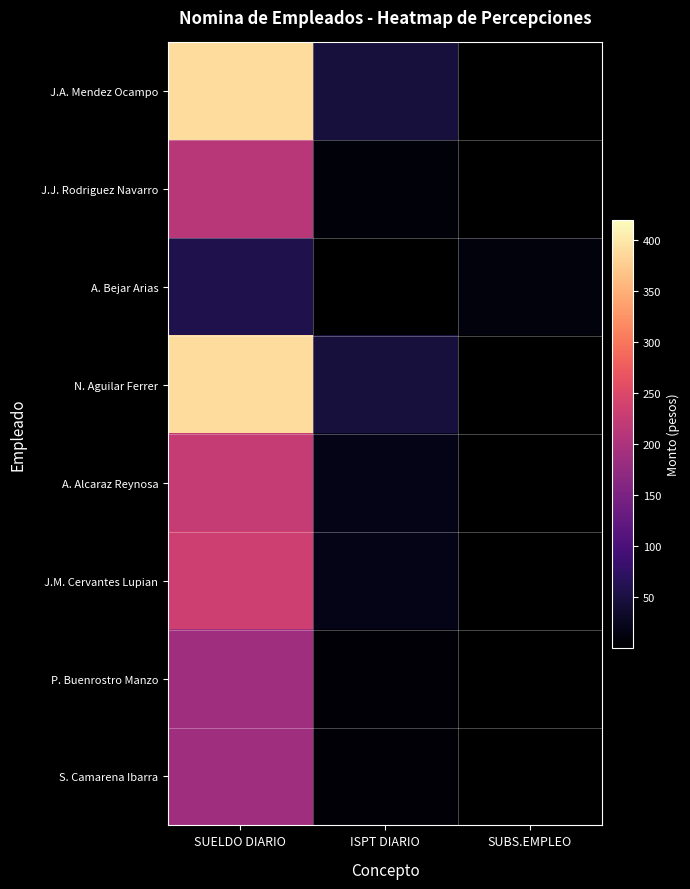

Reading left to right, transcribe all the data shown in this chart.

J.A. Mendez Ocampo: SUELDO DIARIO=389	ISPT DIARIO=47	SUBS.EMPLEO=0
J.J. Rodriguez Navarro: SUELDO DIARIO=212	ISPT DIARIO=8	SUBS.EMPLEO=0
A. Bejar Arias: SUELDO DIARIO=57	ISPT DIARIO=0	SUBS.EMPLEO=10
N. Aguilar Ferrer: SUELDO DIARIO=389	ISPT DIARIO=47	SUBS.EMPLEO=0
A. Alcaraz Reynosa: SUELDO DIARIO=226	ISPT DIARIO=19	SUBS.EMPLEO=0
J.M. Cervantes Lupian: SUELDO DIARIO=234	ISPT DIARIO=19	SUBS.EMPLEO=0
P. Buenrostro Manzo: SUELDO DIARIO=188	ISPT DIARIO=4	SUBS.EMPLEO=0
S. Camarena Ibarra: SUELDO DIARIO=188	ISPT DIARIO=4	SUBS.EMPLEO=0